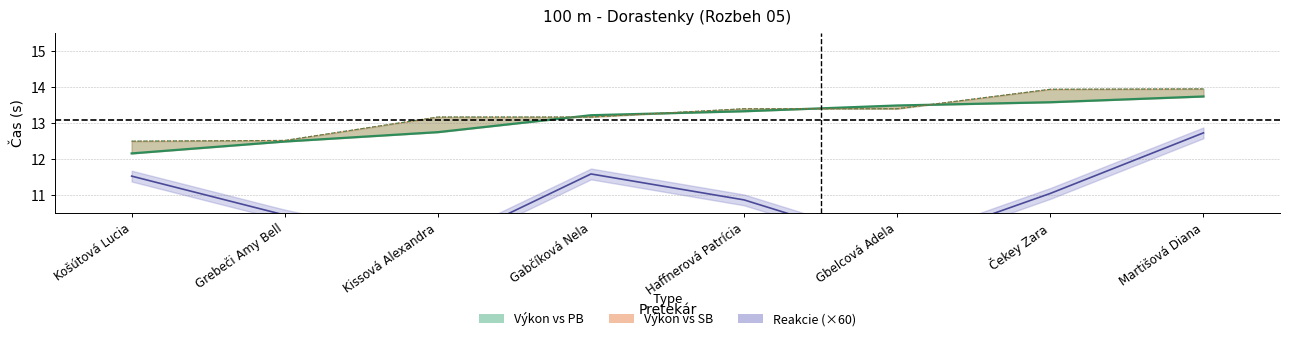

What is the maximum value for Výkon?

13.7